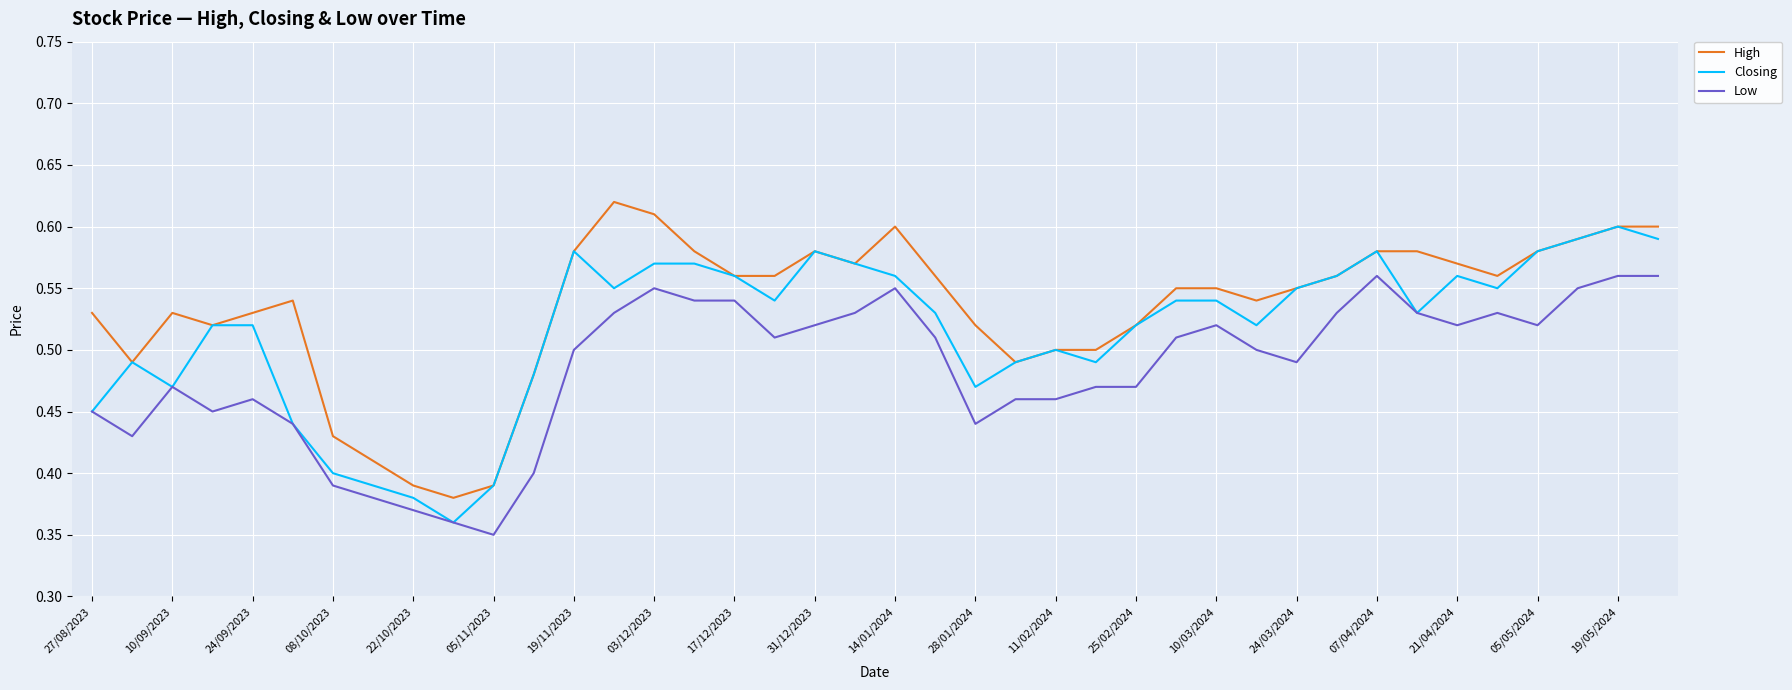

Which series has the largest total across all categories?

High